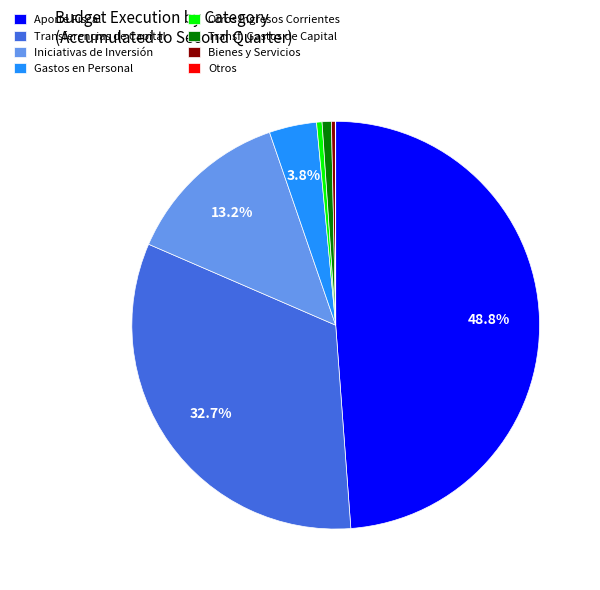

Which category has the biggest portion of the pie?

Aporte Fiscal